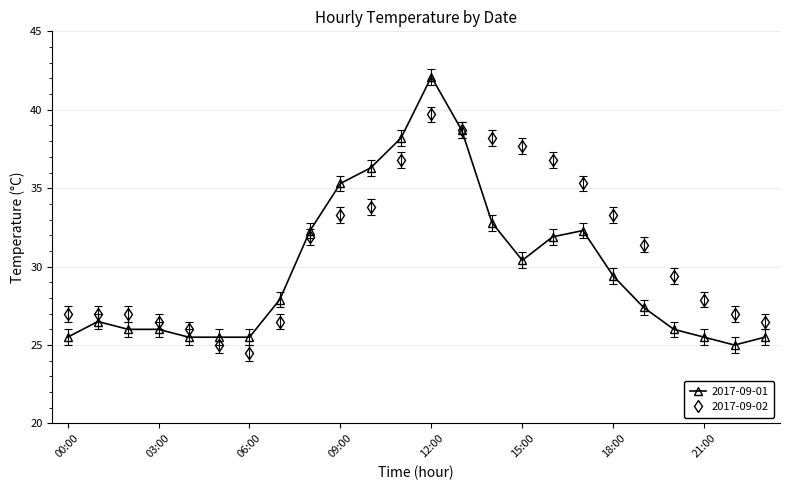

At how many categories does at least one series exceed 36?

7